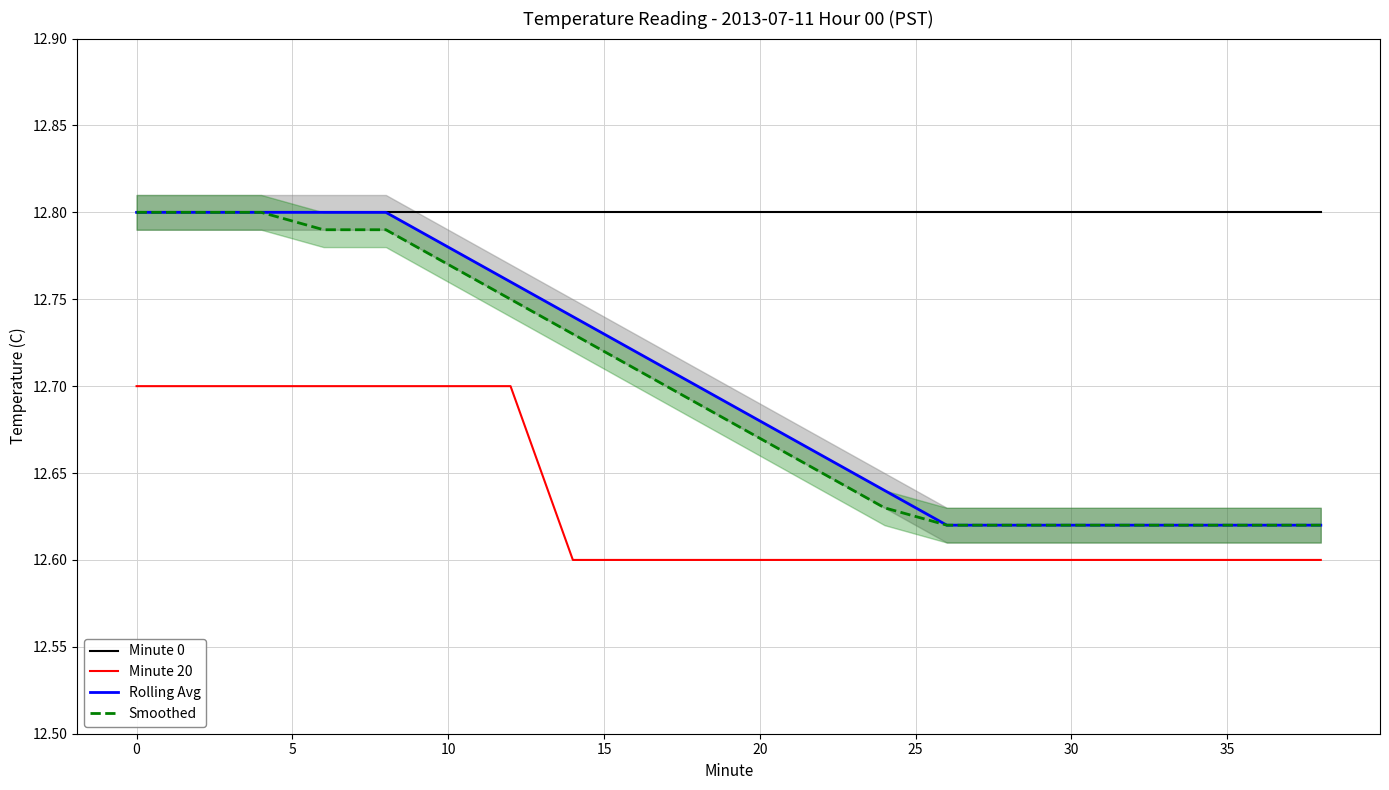

The value of Minute 0 at 0 is 21.4. True or false?

False